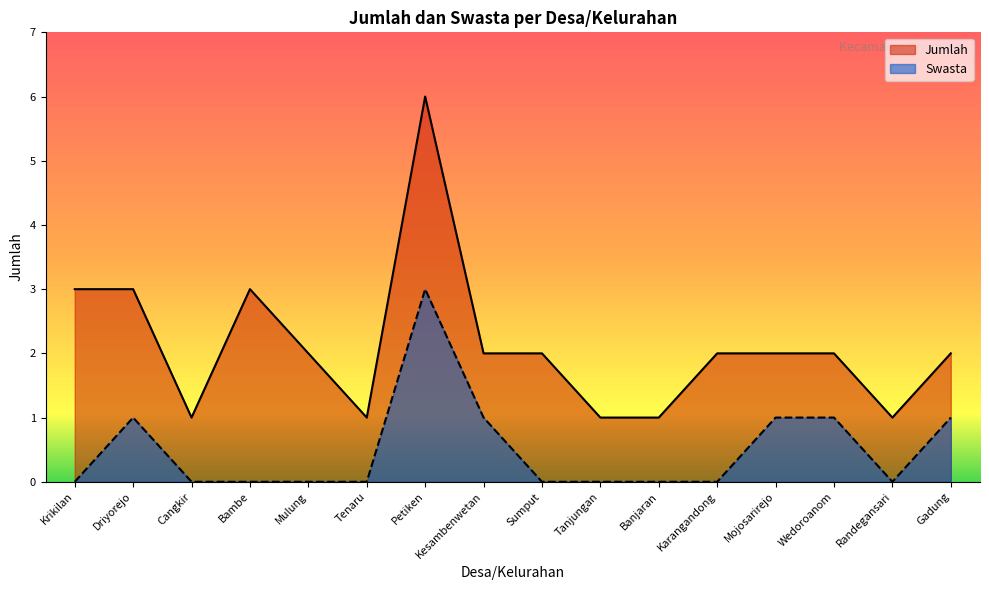

At which label does Swasta reach its minimum?

Krikilan